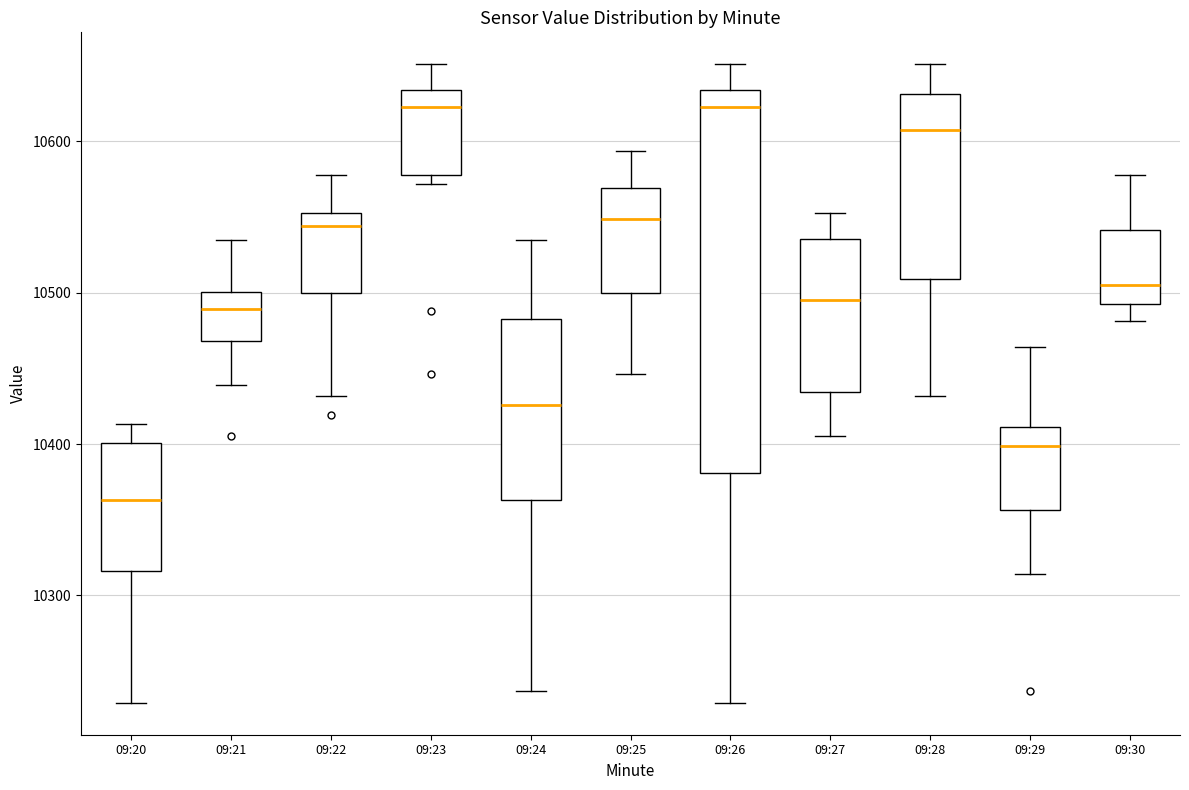

Where is the upper edge of the box for 09:30 on the y-axis? The values are not printed on the chart, so give them approximately, as read against the axis.

10540